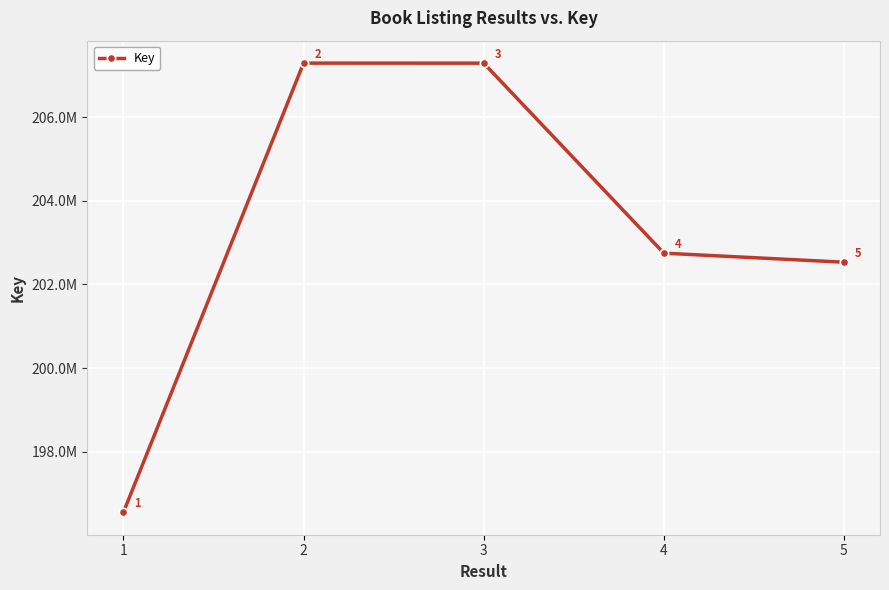

Is this an area chart (filled region under the line)?

No